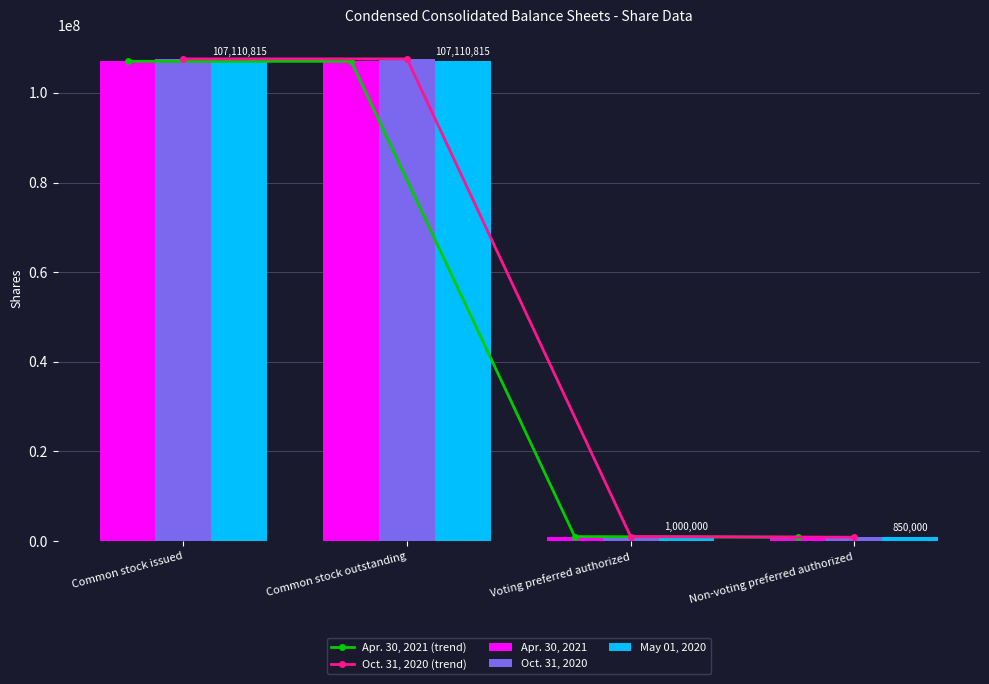

What is the sum of the May 01, 2020 values at Non-voting preferred authorized and Common stock issued?

107960815